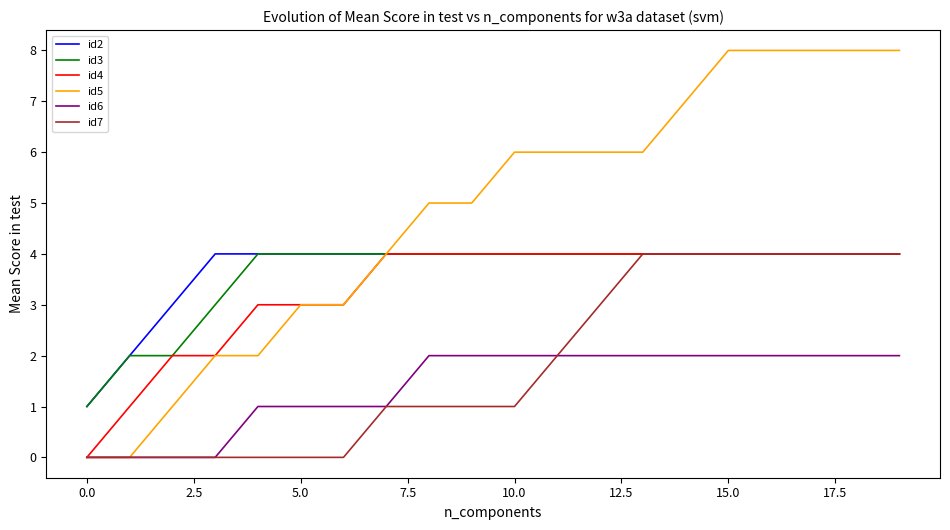

True or false: id6 and id2 cross at least once.

False